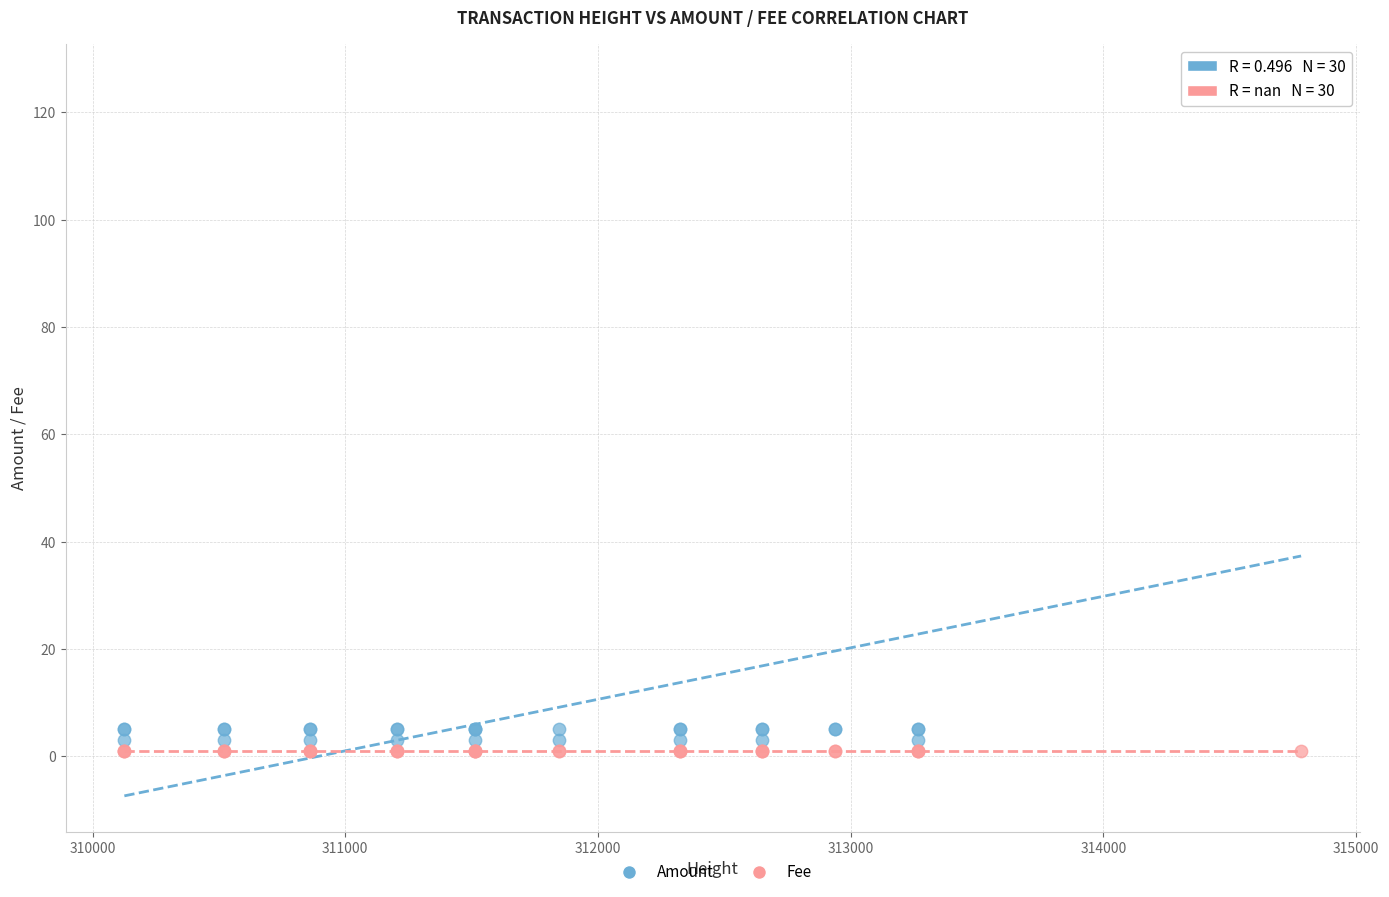

Which series reaches the maximum Y coordinate?

Amount